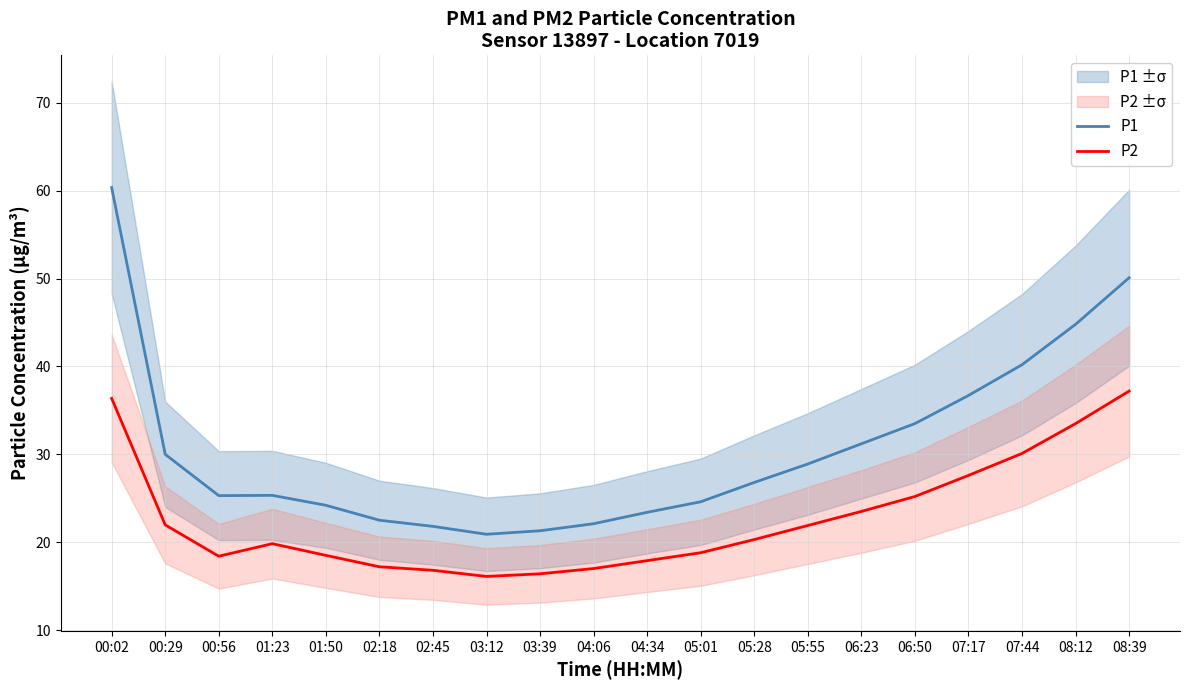

What is the lowest value of the P2 series?

16.1